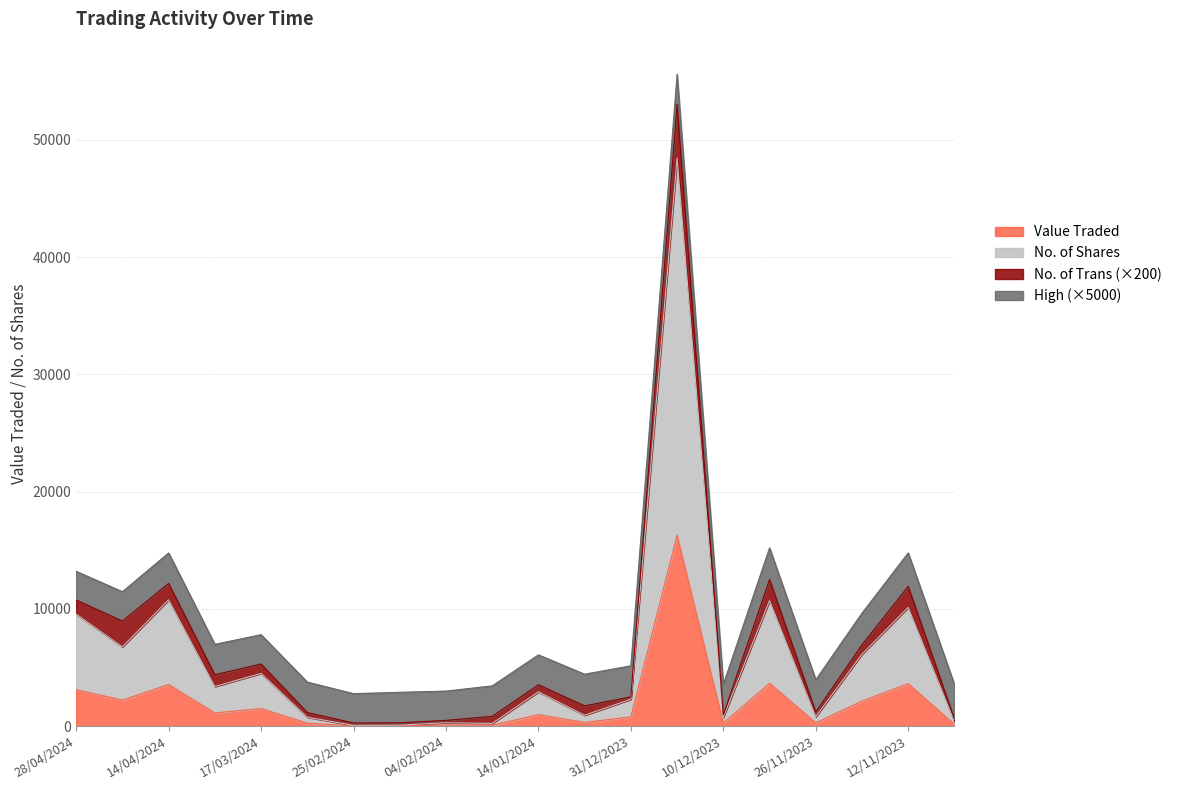

What is the approximate value of Value Traded at 04/02/2024, to the nearest 100?

100